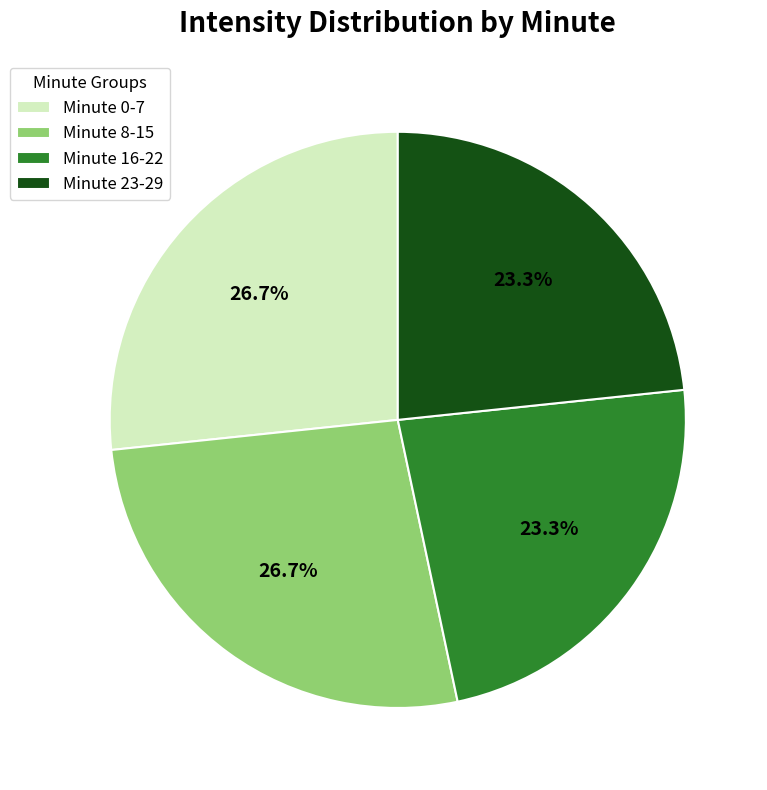

Which has a higher value, Minute 0-7 or Minute 23-29?

Minute 0-7